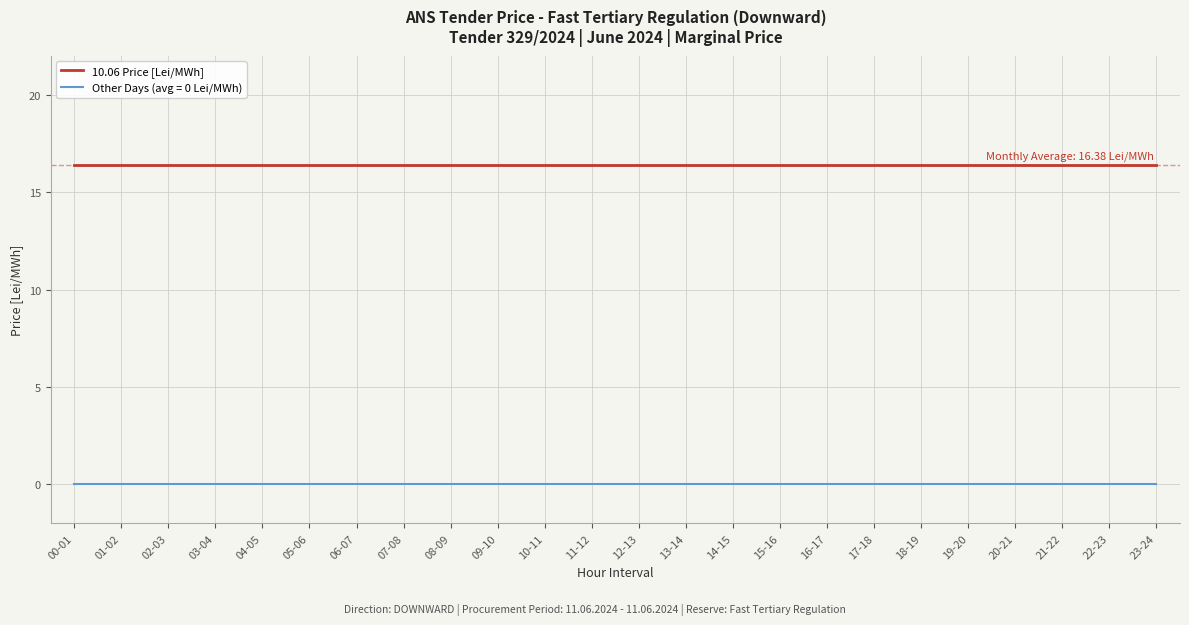

True or false: 10.06 Price [Lei/MWh] and Other Days (avg = 0 Lei/MWh) cross at least once.

False